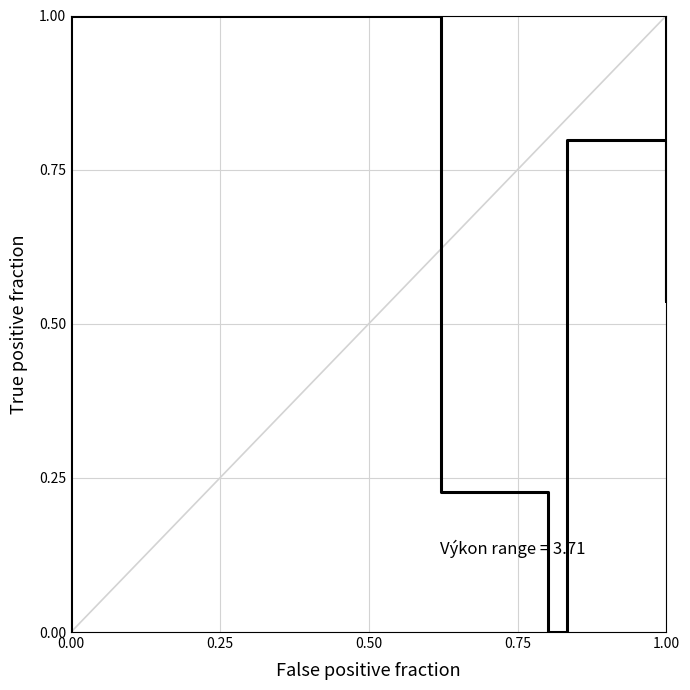

The chart shows a value of 1.5 at 0.00. True or false?

False